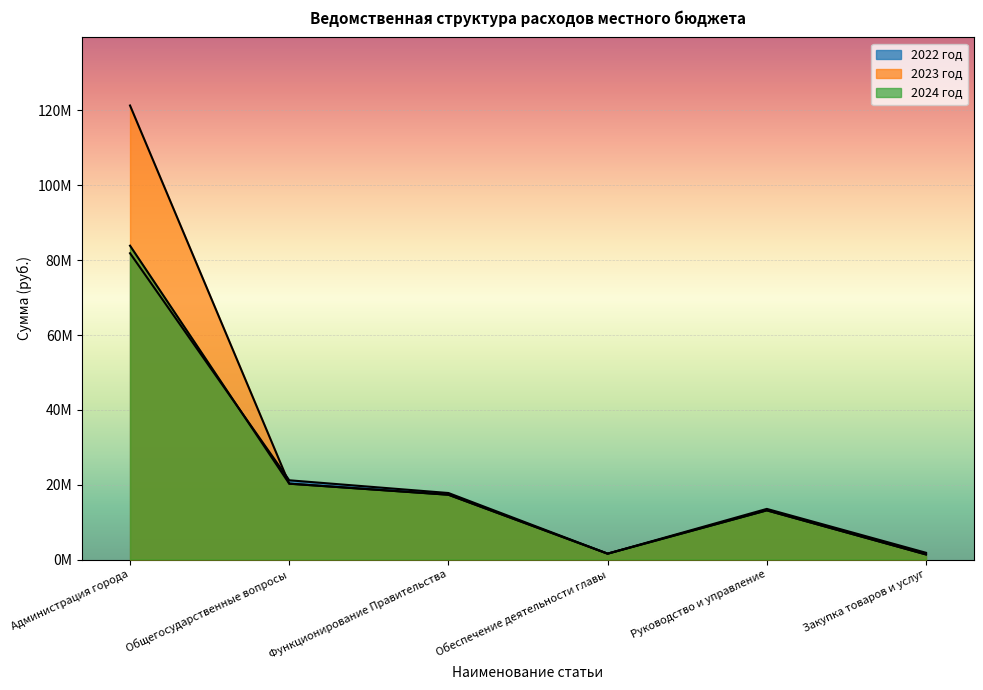

Which series has the largest range (max minus min)?

2023 год